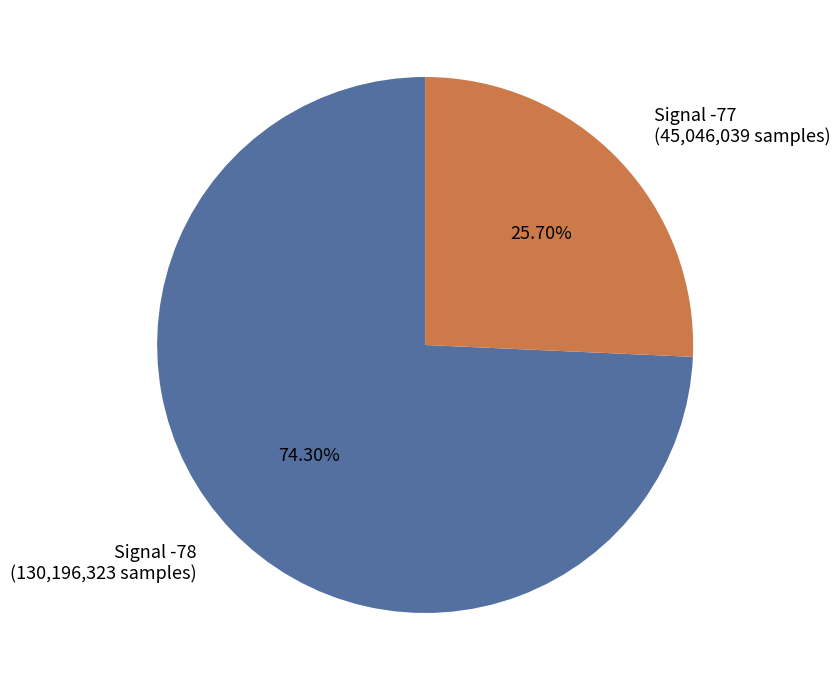

Rank the categories by value from highest to lowest.

Signal -78 (130,196,323 samples), Signal -77 (45,046,039 samples)